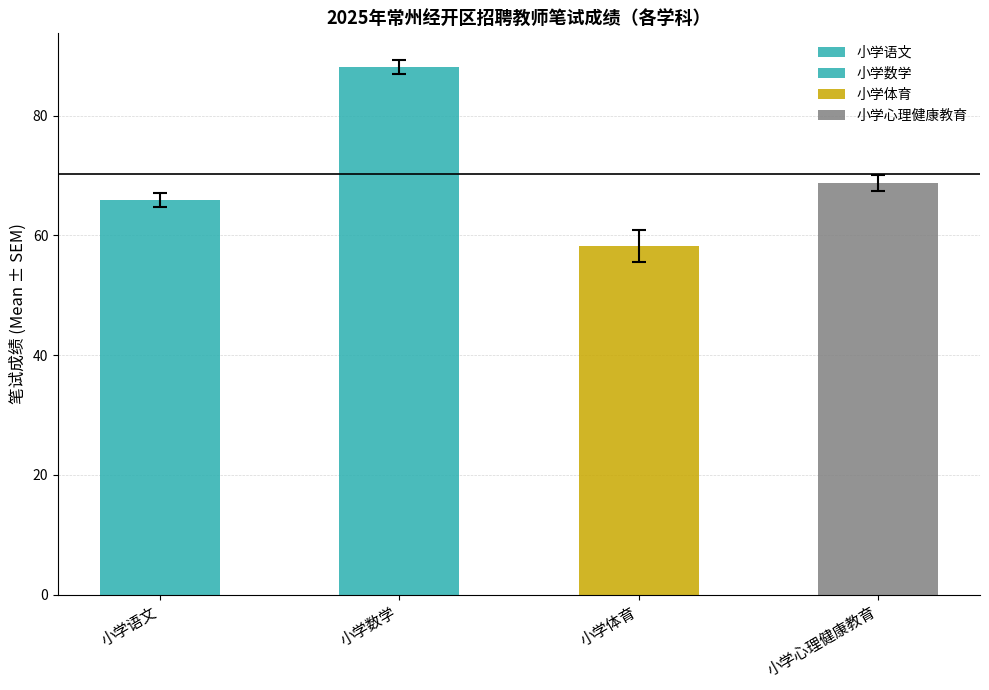

Where is 小学数学 nearest to the value 47?

10